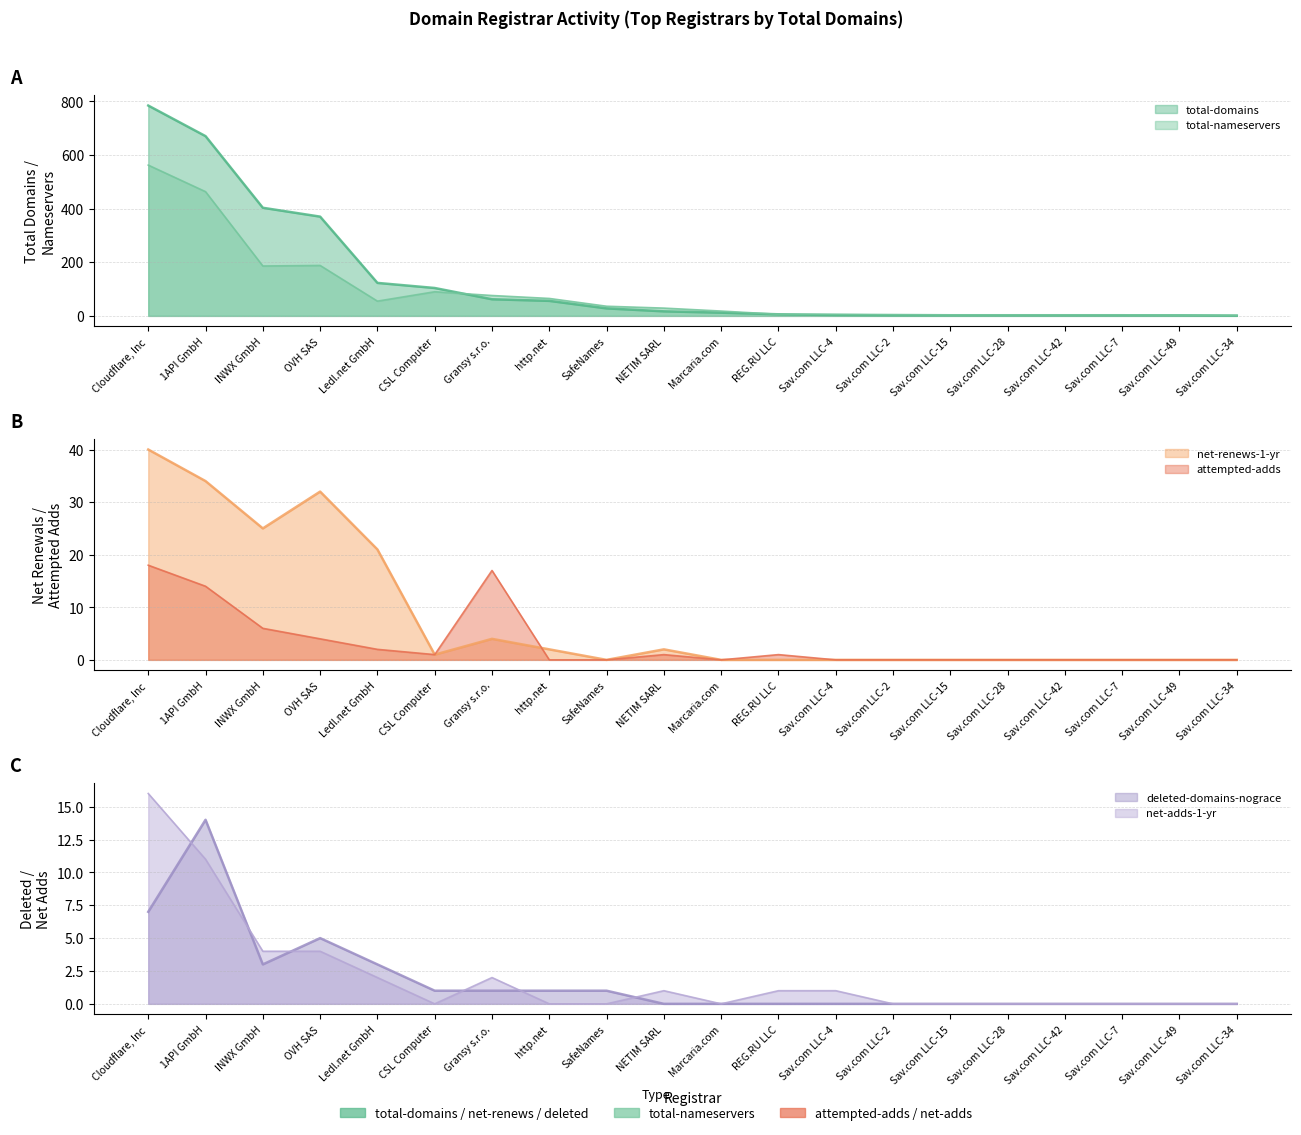

True or false: total-domains and net-adds-1-yr intersect in this chart.

False